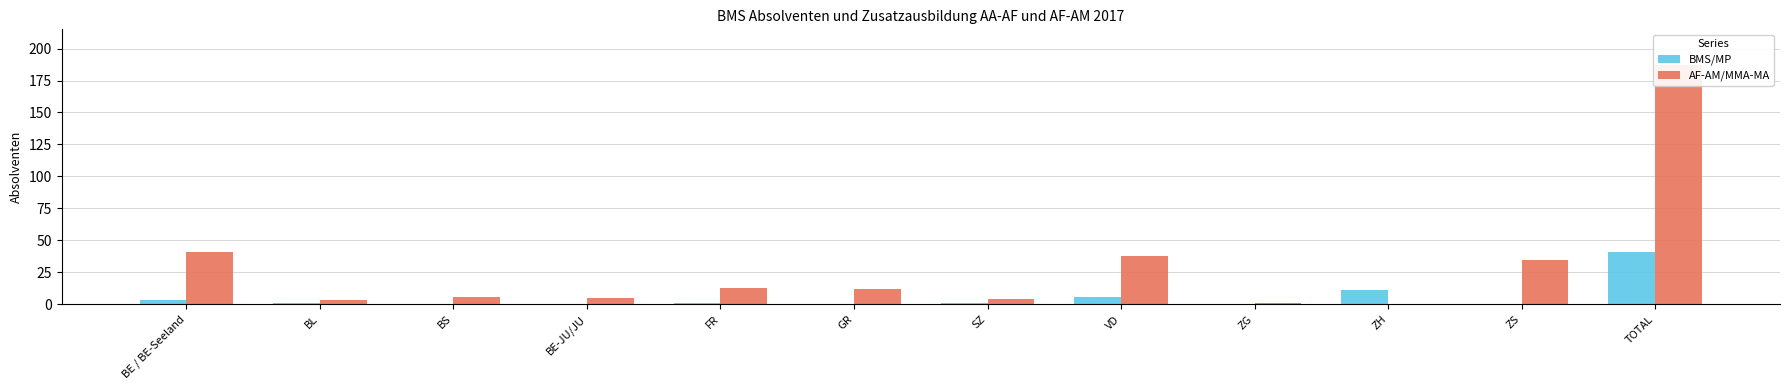

Reading left to right, list all the values displayed in this chart.

BMS/MP: 3	1	0	0	1	0	1	6	0	11	0	41
AF-AM/MMA-MA: 41	3	6	5	13	12	4	38	1	0	35	187